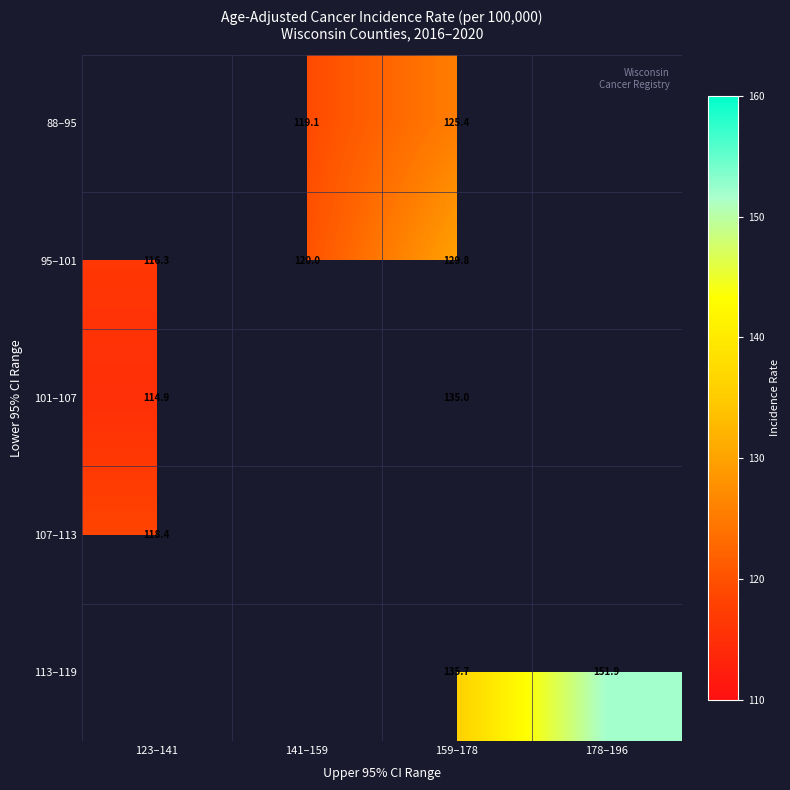

Is the value of 113–119 at 178–196 greater than the value of 95–101 at 123–141?

Yes